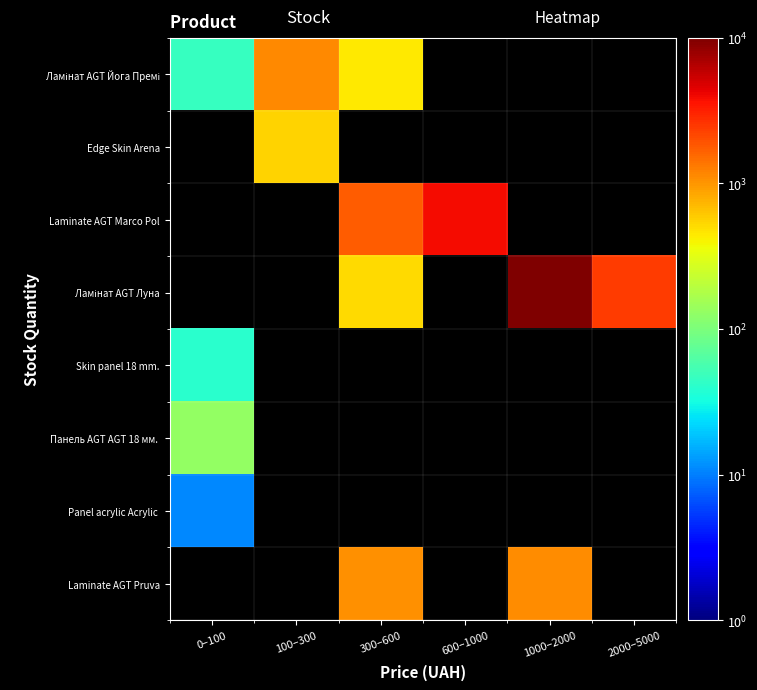

List the series in order of their peak value, lowest first.

Panel acrylic Acrylic, Laminate AGT Pruva, Ламінат AGT Йога Премі, Edge Skin Arena, Laminate AGT Marco Pol, Ламінат AGT Луна, Skin panel 18 mm., Панель AGT AGT 18 мм.